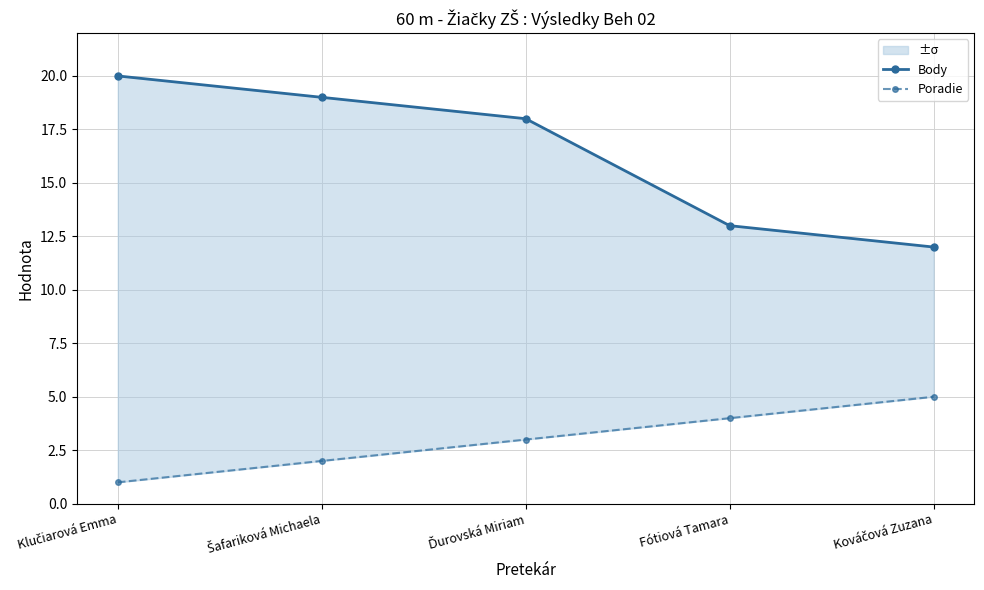

Which series has the largest total across all categories?

Body